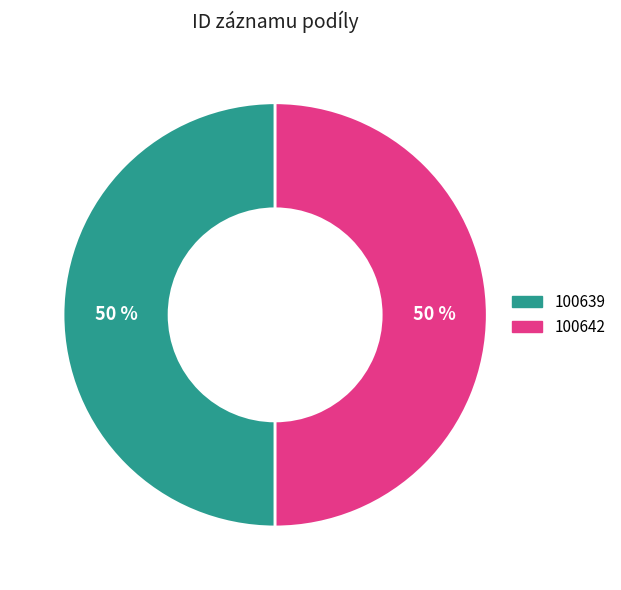

How many slices are in this pie chart?

2